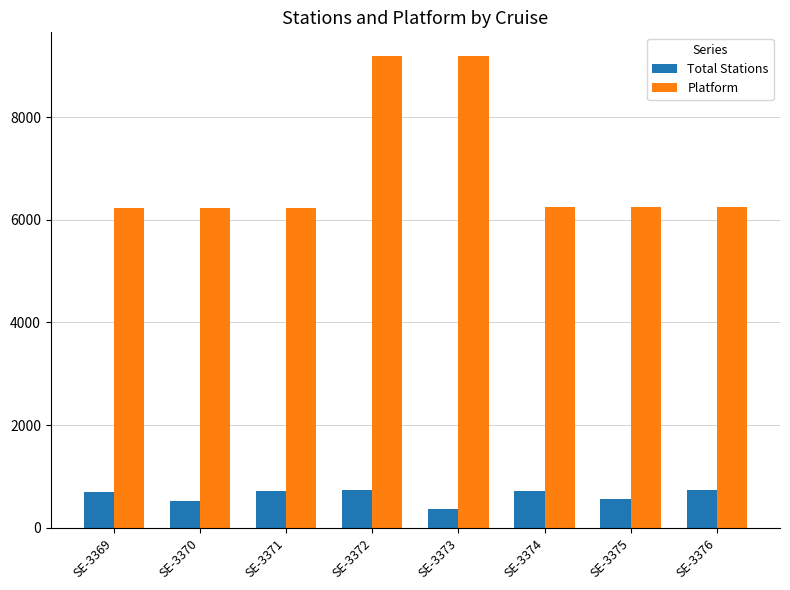

What is the average value of the Platform series?

6980